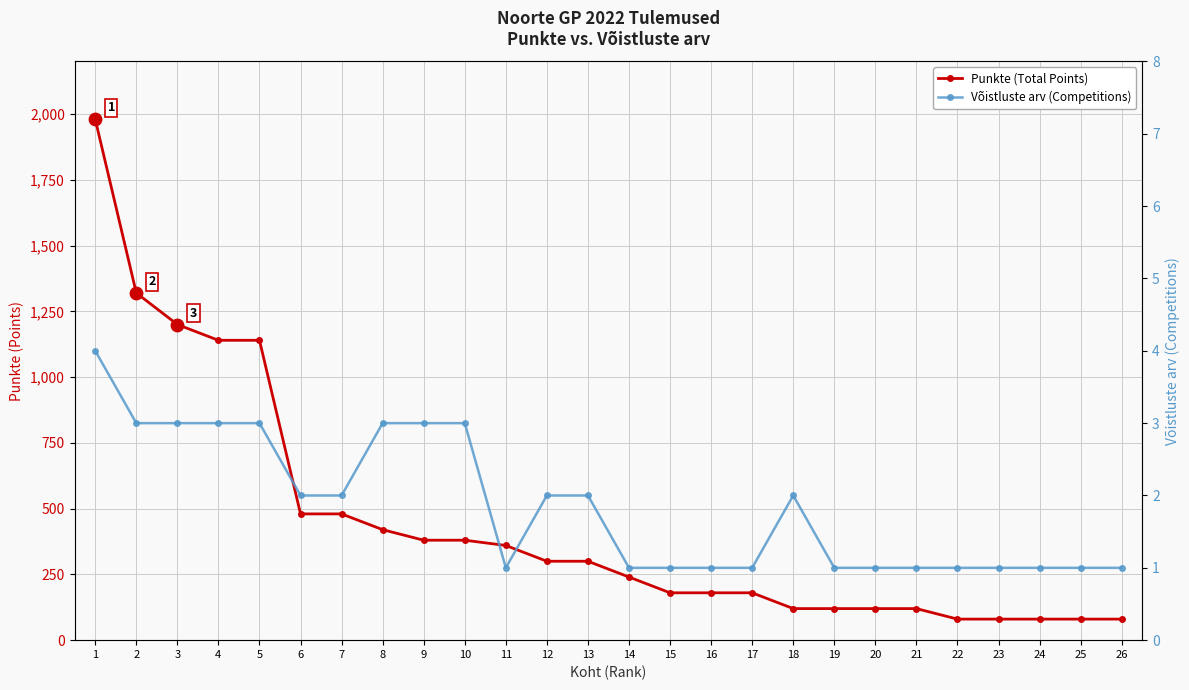

Which series has the largest total across all categories?

Punkte (Total Points)